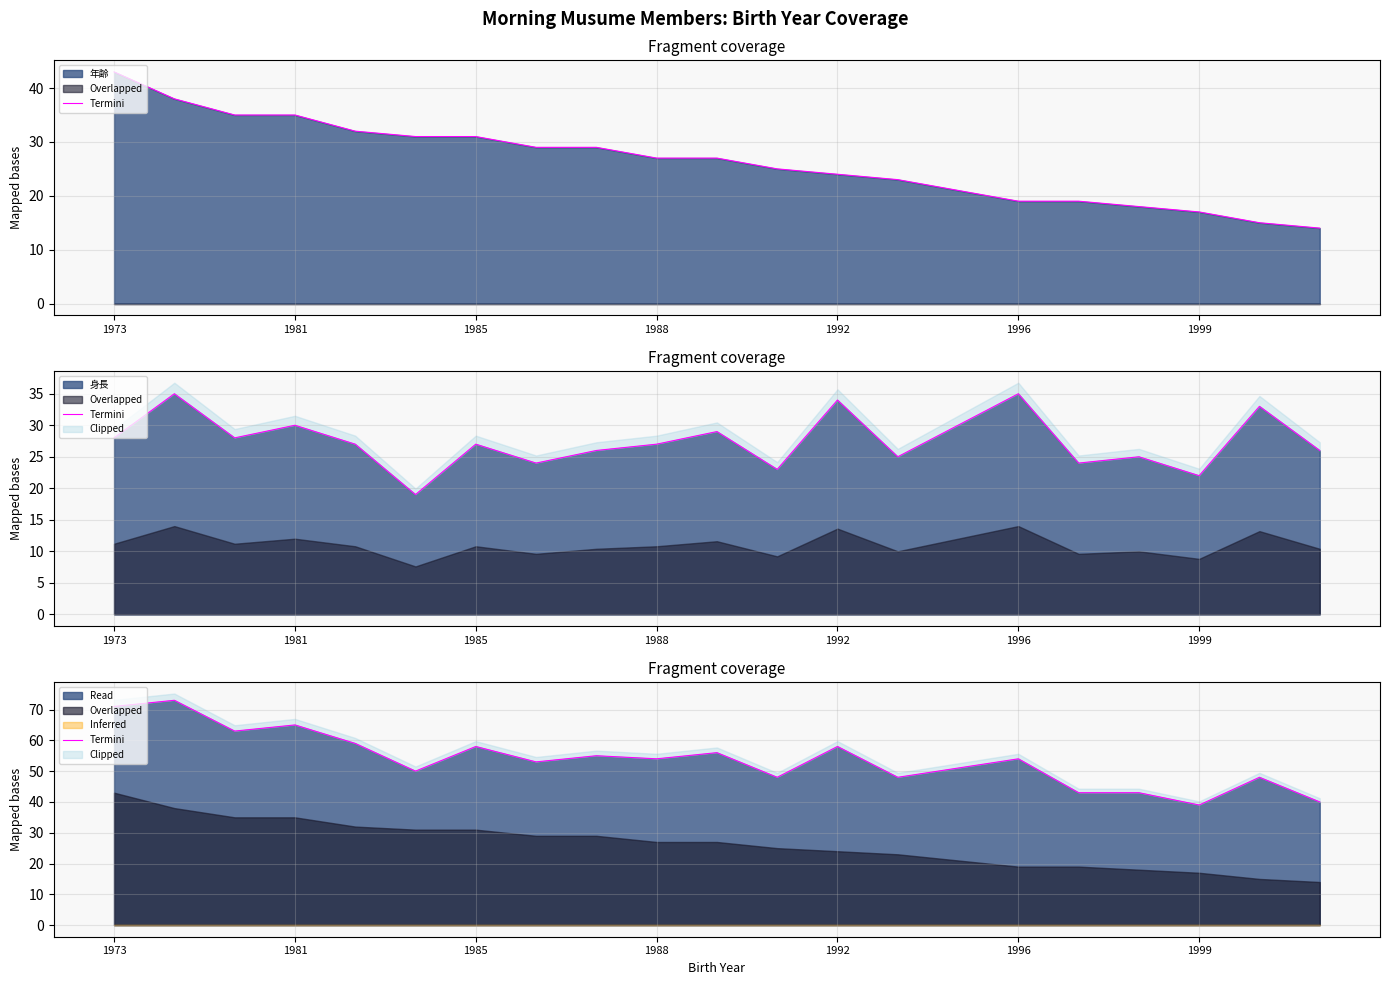

What is the highest value of the Read series?

73